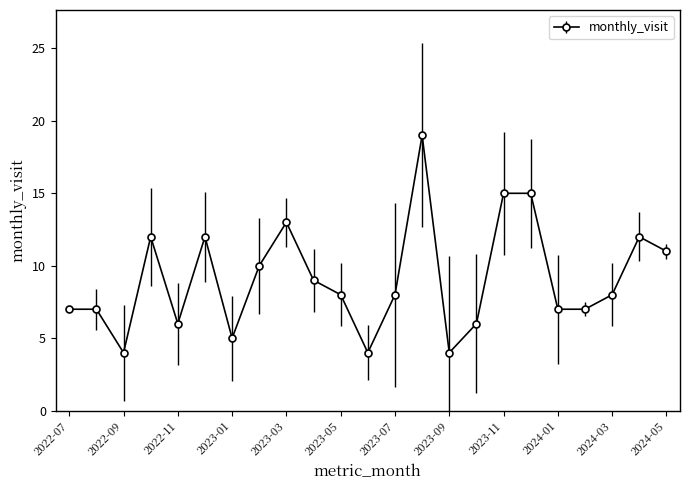

What is the greatest value displayed?

19